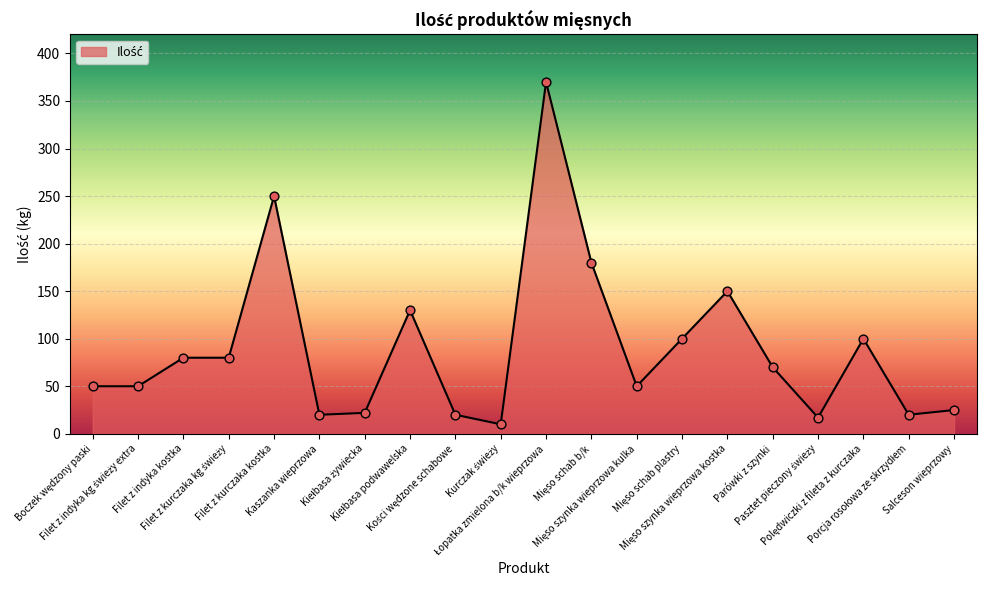

What is the greatest value displayed?

370